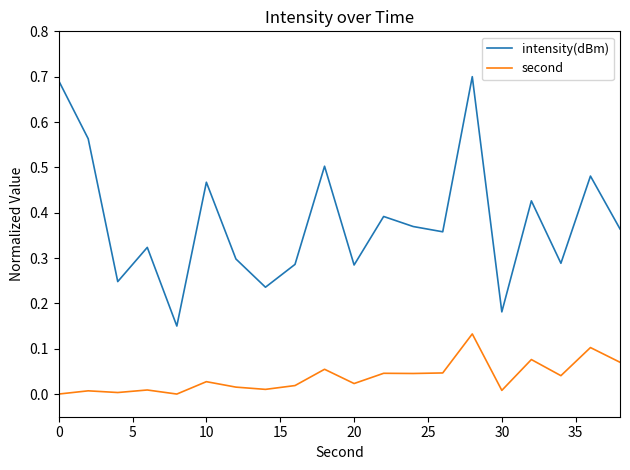

Rank the series by their maximum value, from lowest to highest.

second, intensity(dBm)